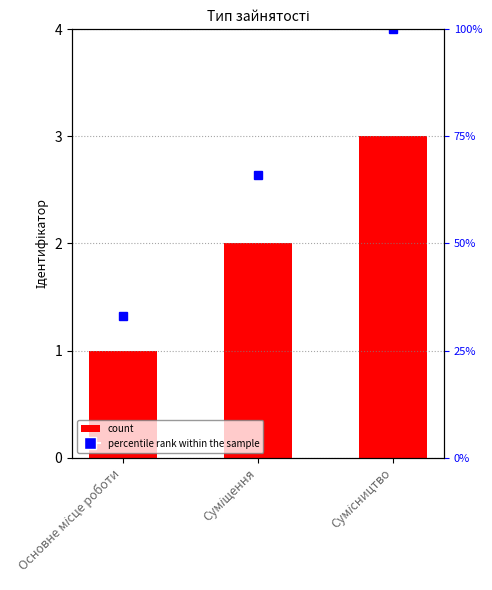

What is the difference between the maximum and second lowest values?

1